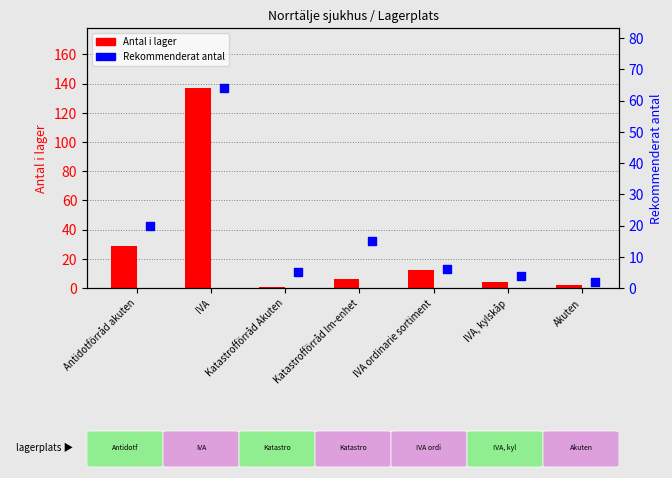

Which has a higher value, Antidotförråd akuten or IVA ordinarie sortiment?

Antidotförråd akuten